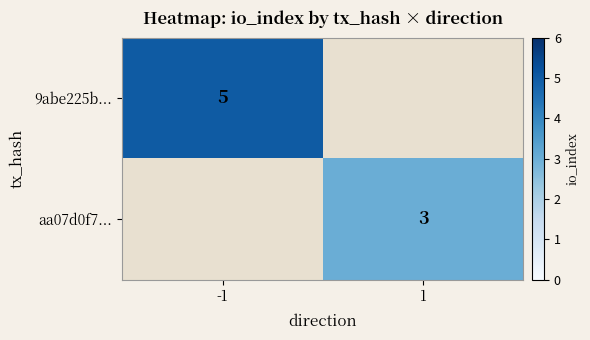

True or false: 9abe225b... has a value of 8 at -1.

False